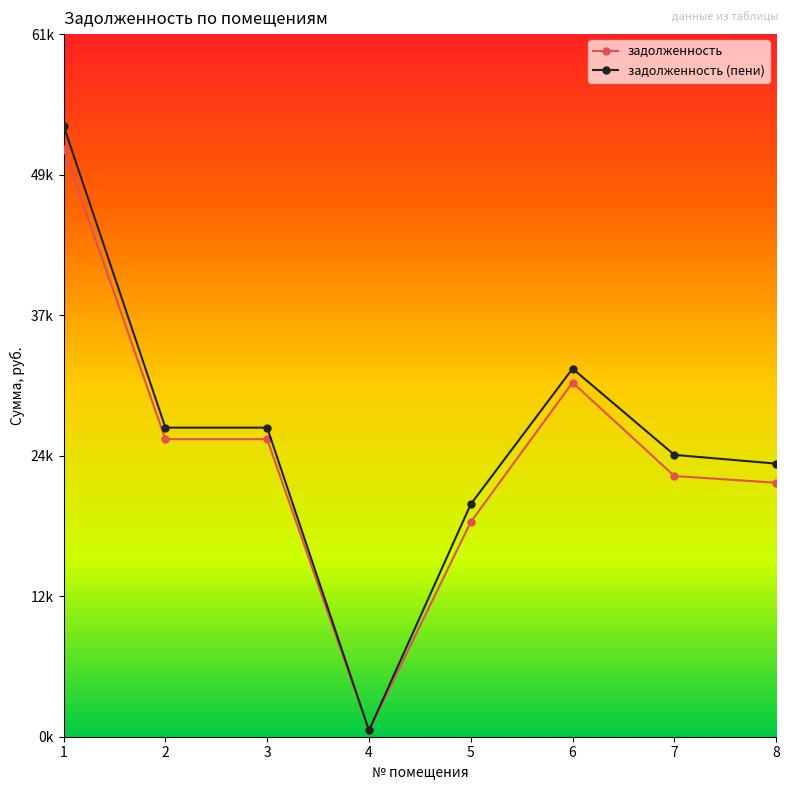

What is the value of the задолженность (пени) point at the 5th from the left?

20131.2